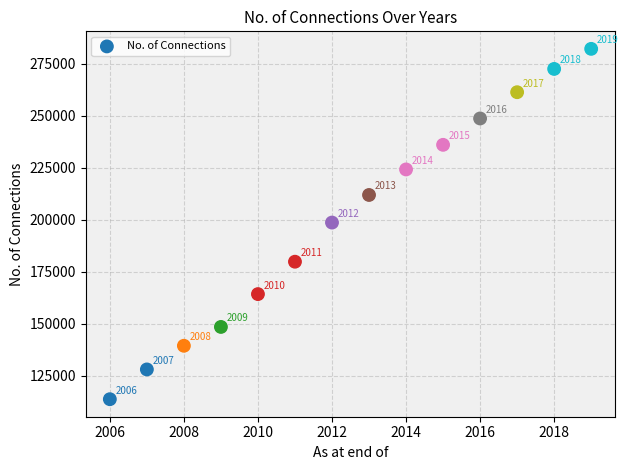

What Y value in the scatter plot is closest to 197962?

198667